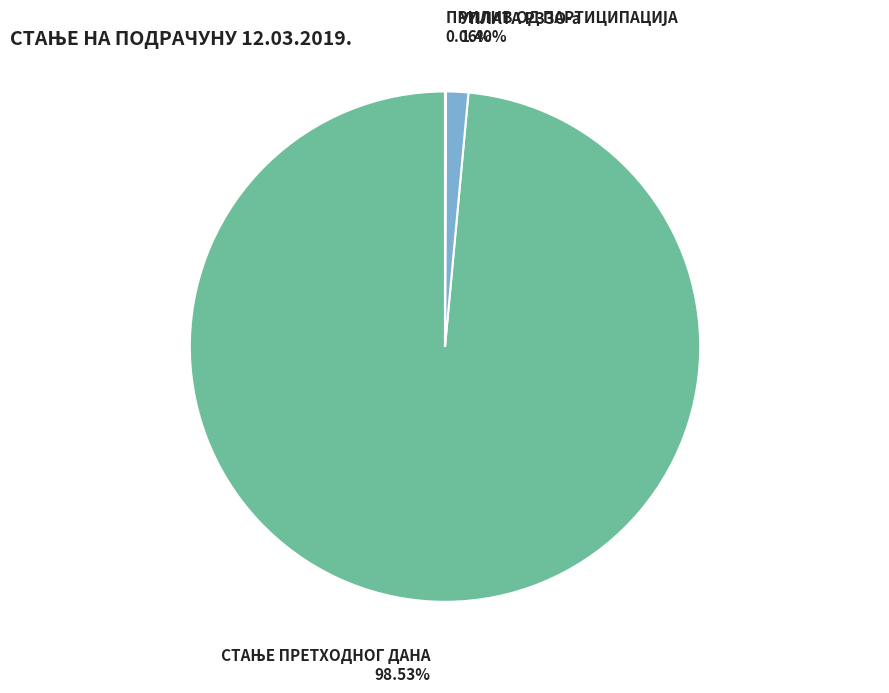

Is there a majority slice in this chart?

Yes